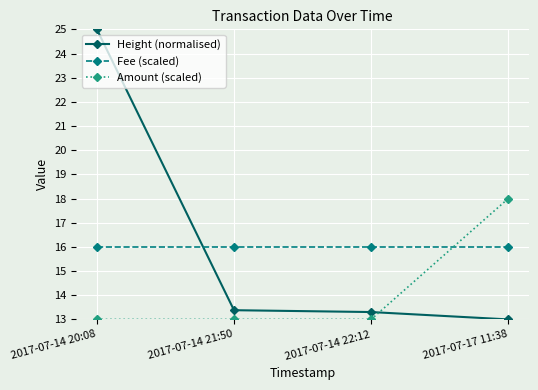

What is the difference between the highest and lowest values at 2017-07-17 11:38?

5.0